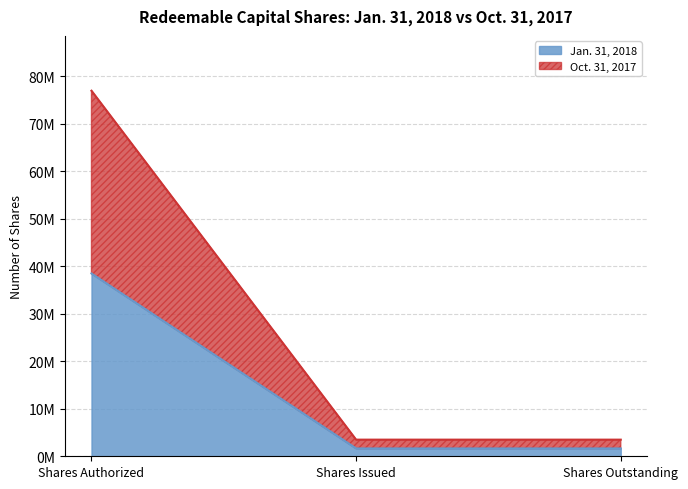

Rank the series by their maximum value, from lowest to highest.

Oct. 31, 2017, Jan. 31, 2018